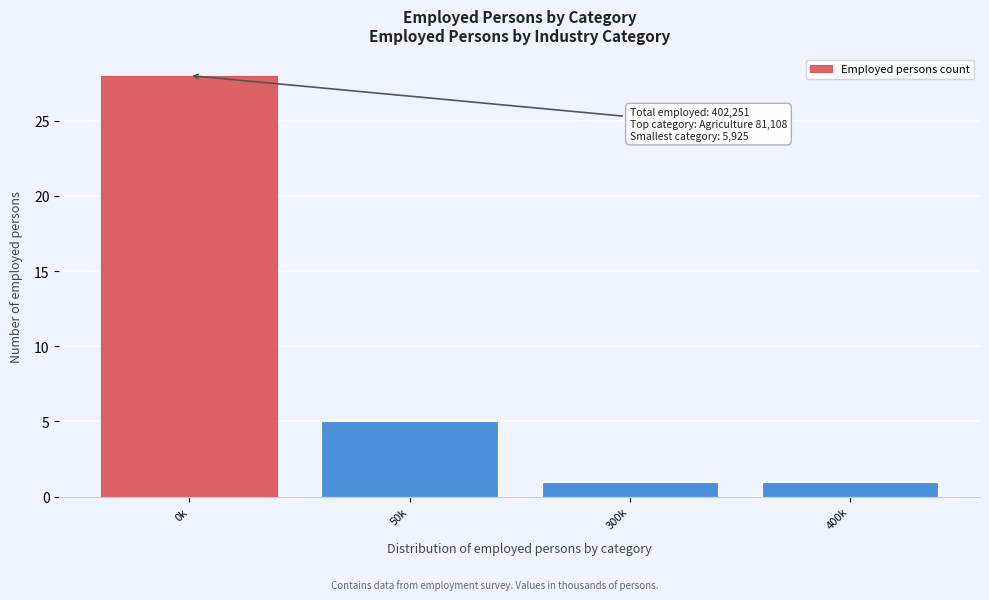

Reading left to right, transcribe all the data shown in this chart.

0k=28	50k=5	300k=1	400k=1